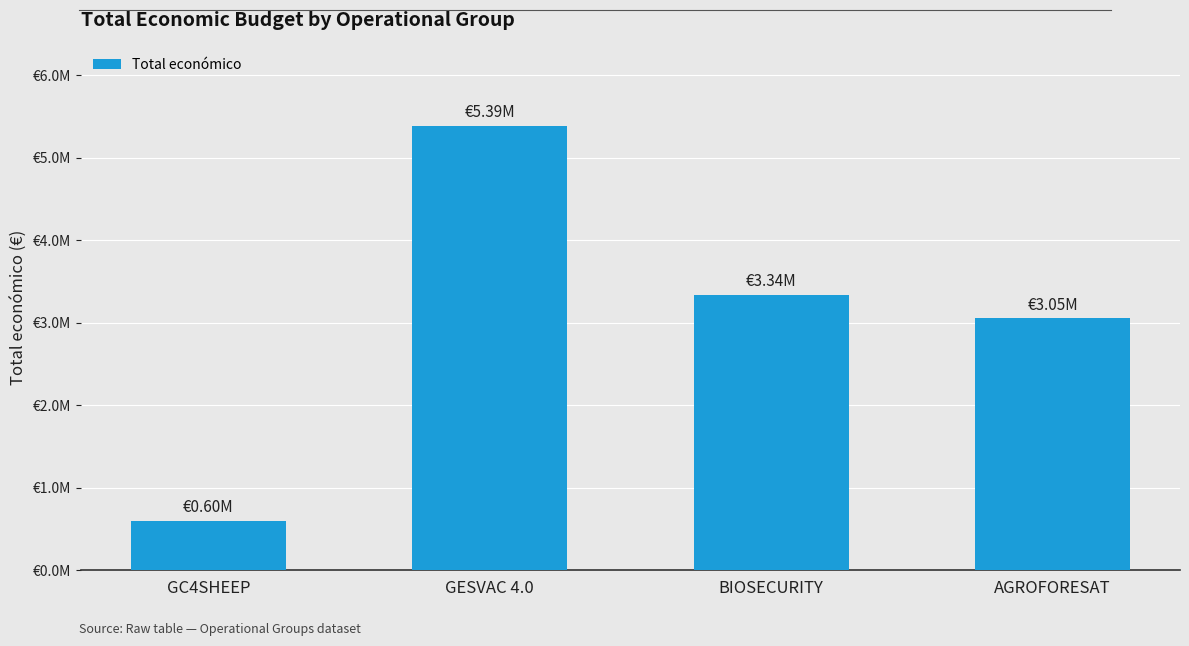

What is the average value?

3095861